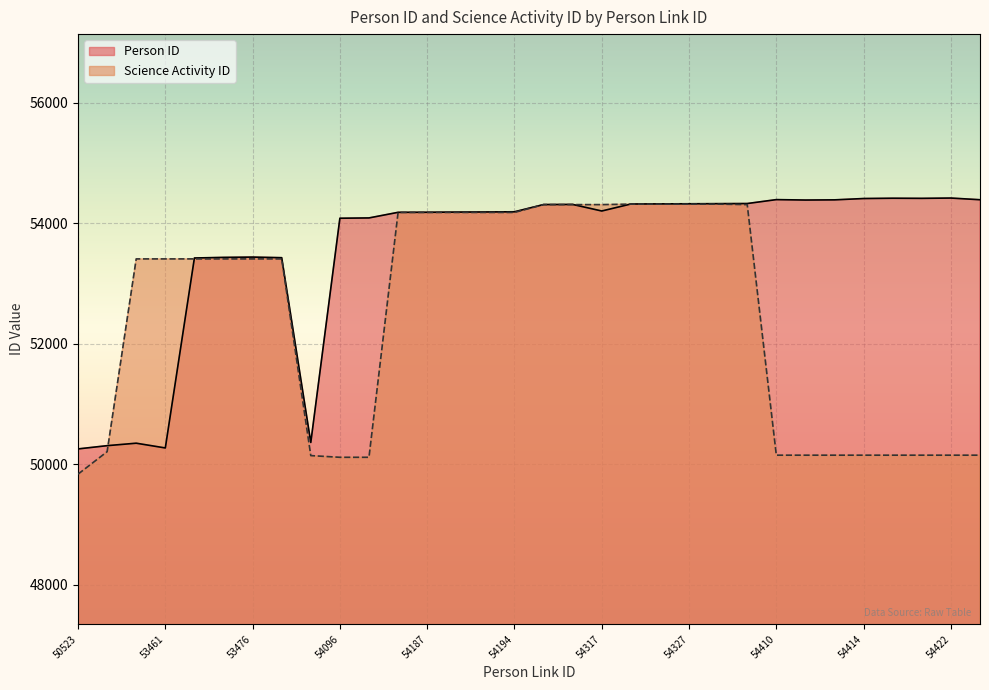

Which category has the highest value in the Person ID series?

54422